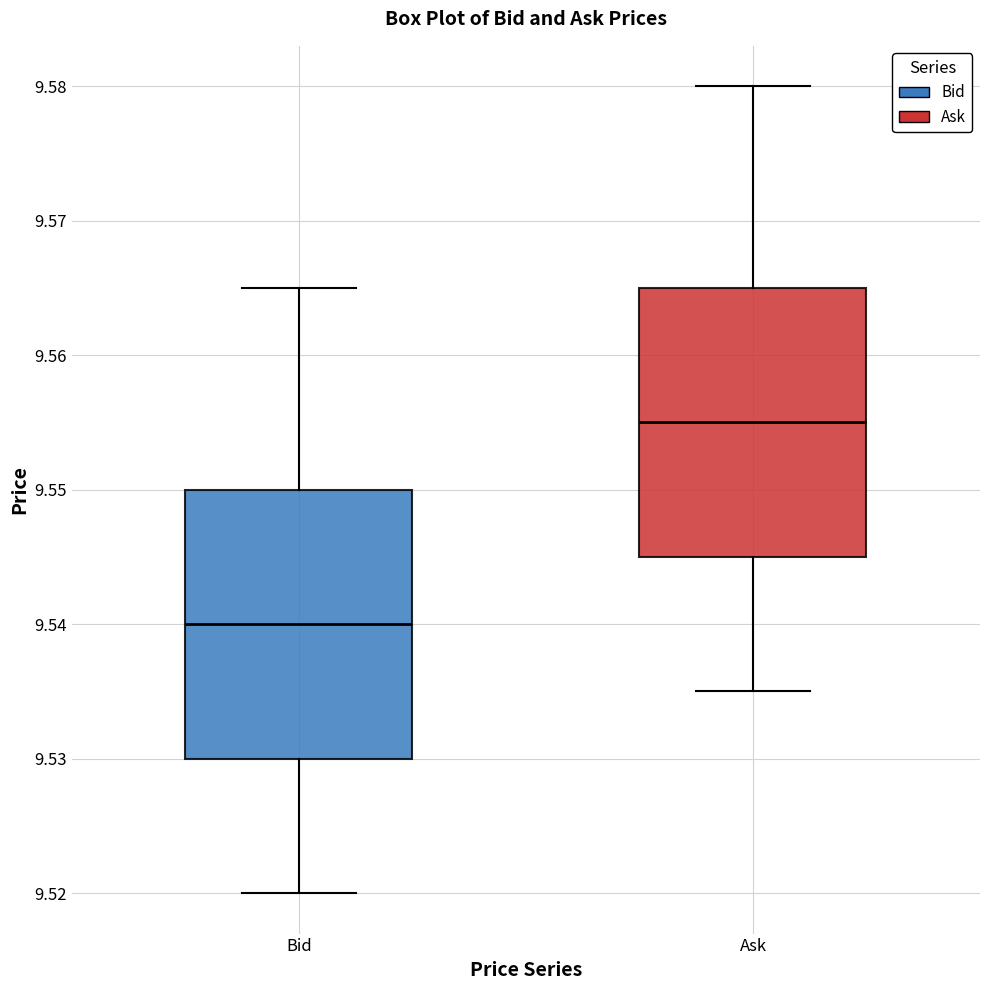

Where is the lower edge of the box for Bid on the y-axis? The values are not printed on the chart, so give them approximately, as read against the axis.

9.530